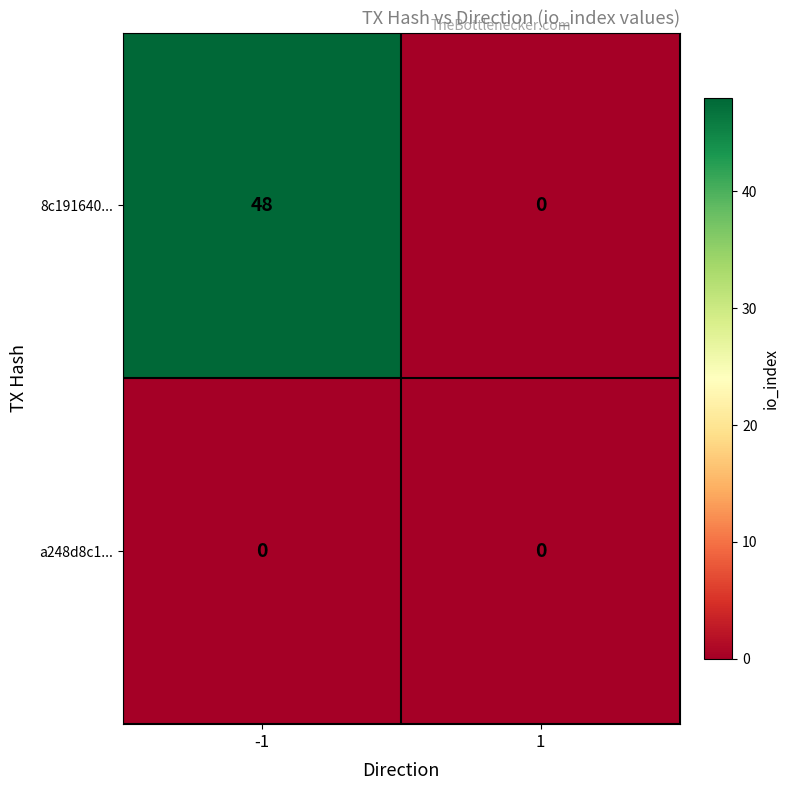

Reading left to right, list all the values displayed in this chart.

8c191640...: -1=48	1=0
a248d8c1...: -1=0	1=0